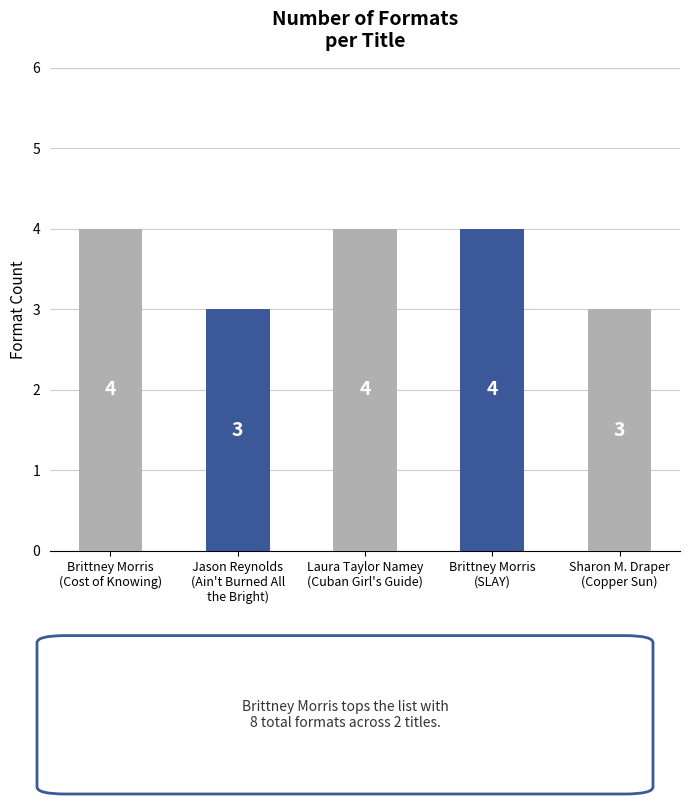

How many values are between 3 and 4?

5